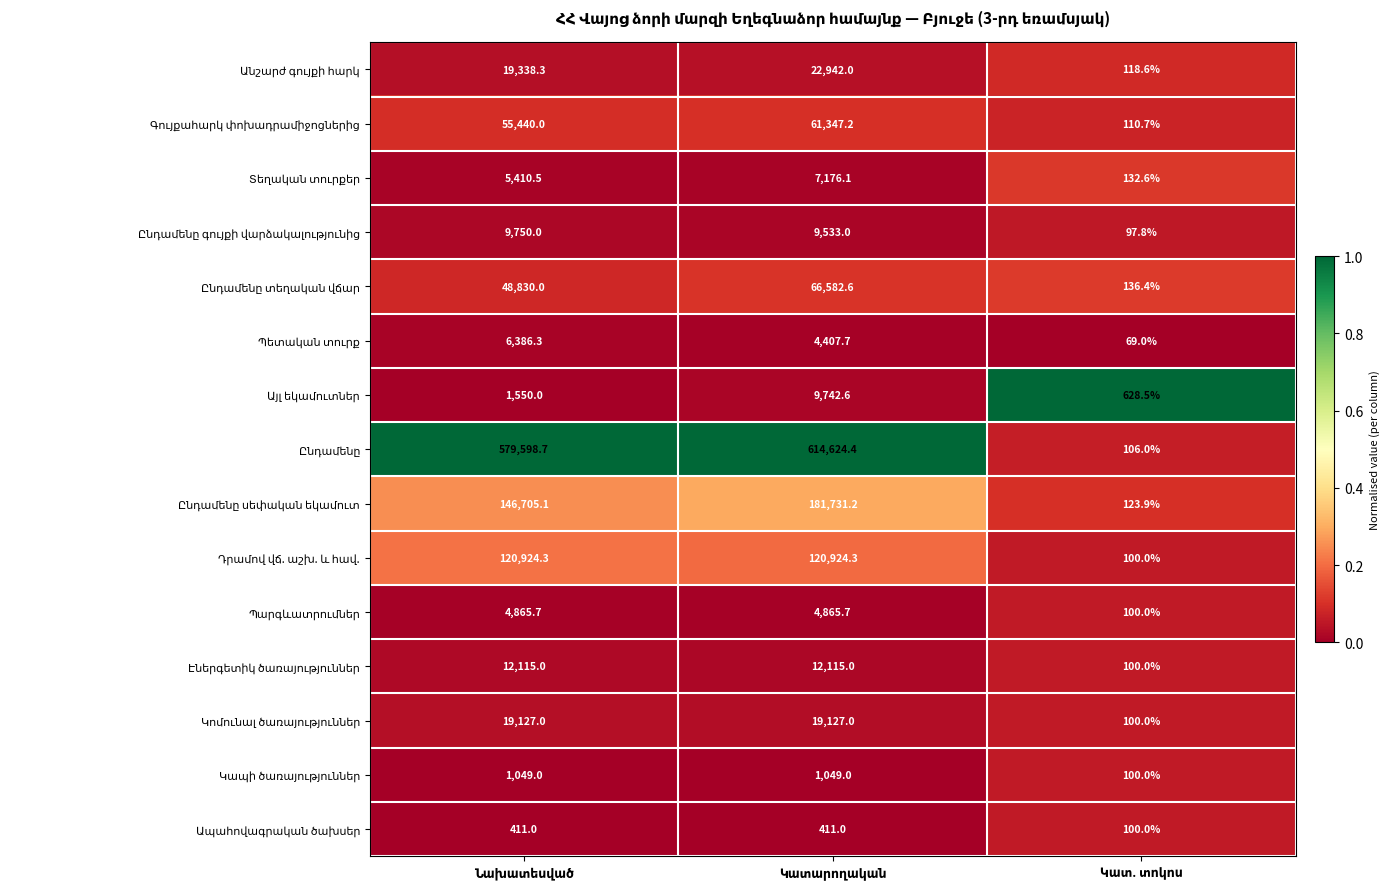

What is the maximum value shown in the chart?

614624.4